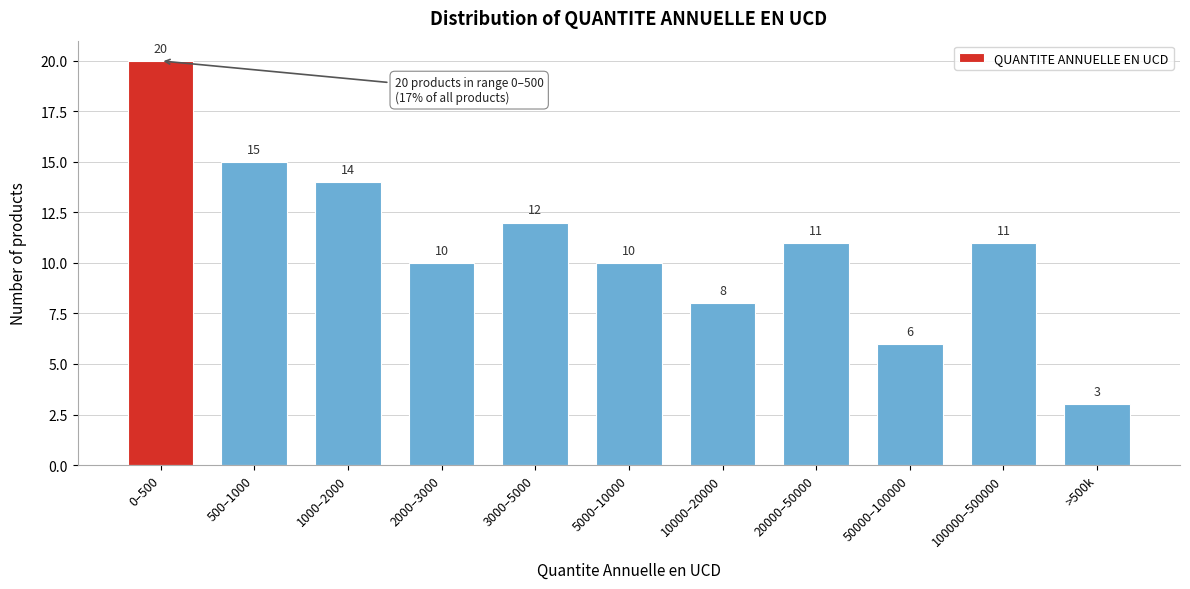

Reading left to right, extract all data points from this chart.

0–500=20	500–1000=15	1000–2000=14	2000–3000=10	3000–5000=12	5000–10000=10	10000–20000=8	20000–50000=11	50000–100000=6	100000–500000=11	>500k=3